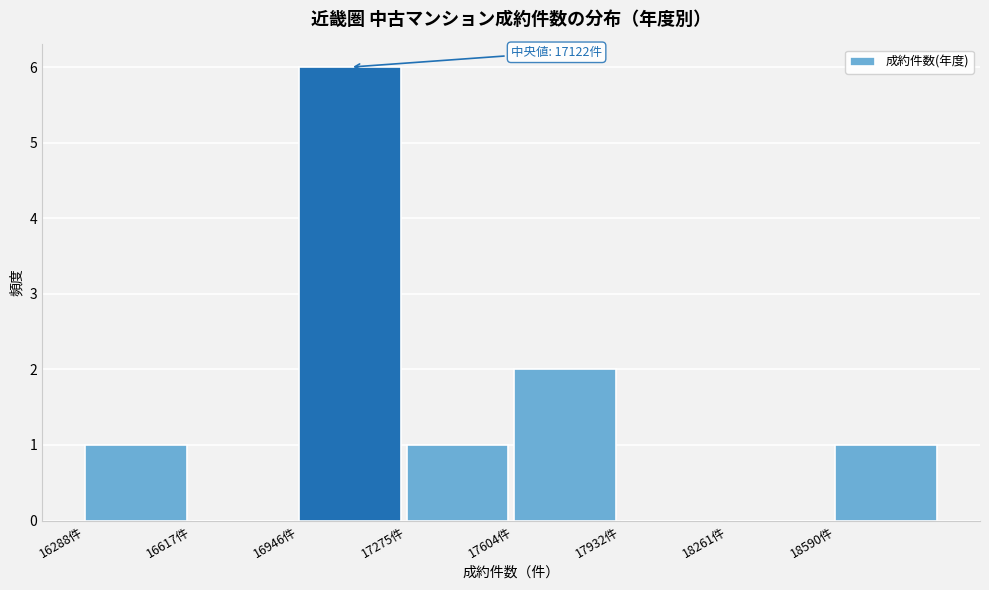

Over which range of the x-axis is the bar tallest?

16950 to 17250